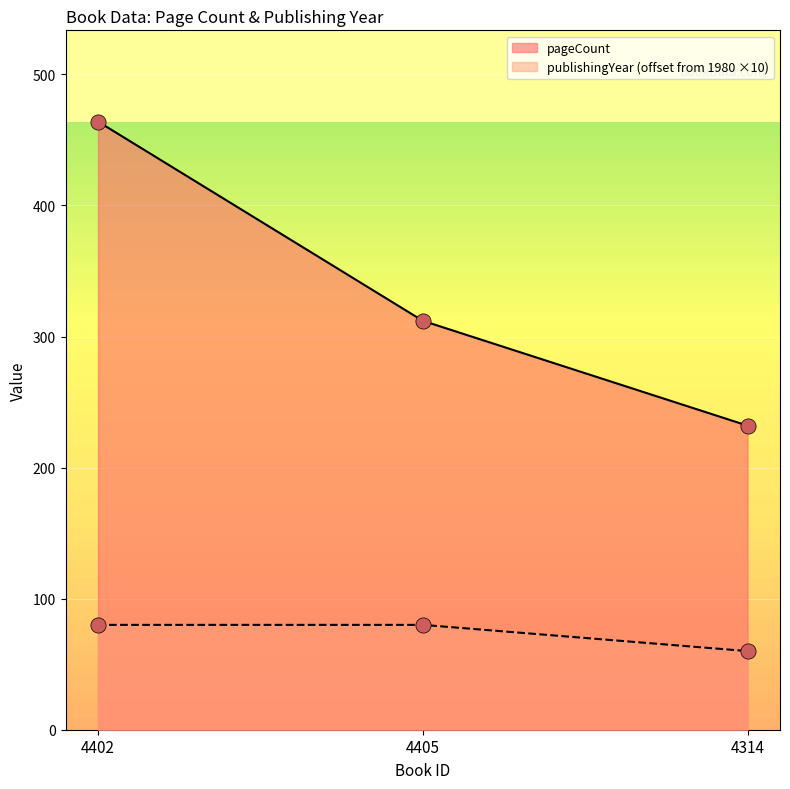

Which series contains the lowest Y value?

publishingYear